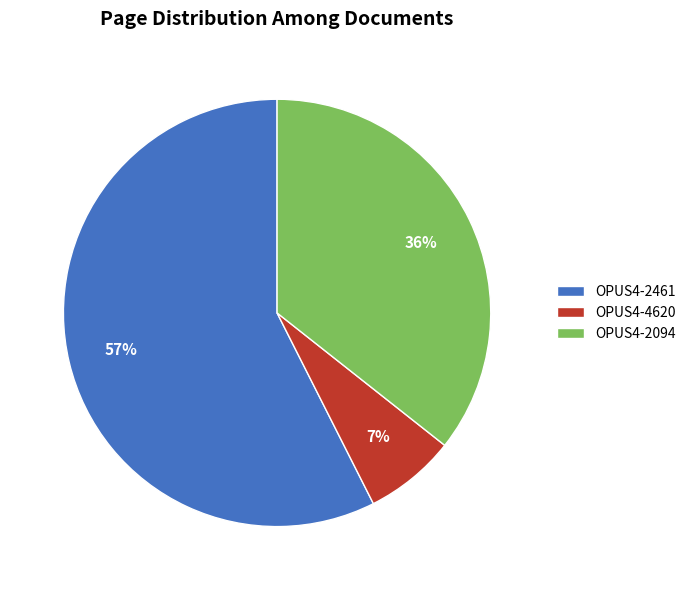

To the nearest percent, what percentage of the pie is OPUS4-2461?

57%